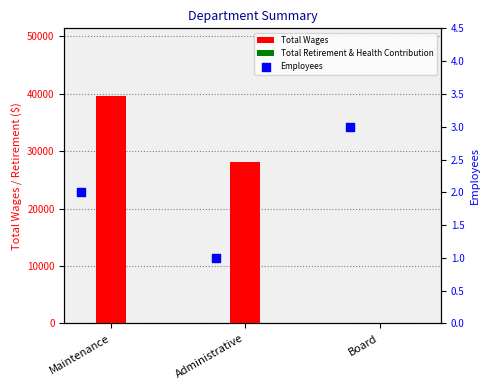

At how many categories does at least one series exceed 4817?

2